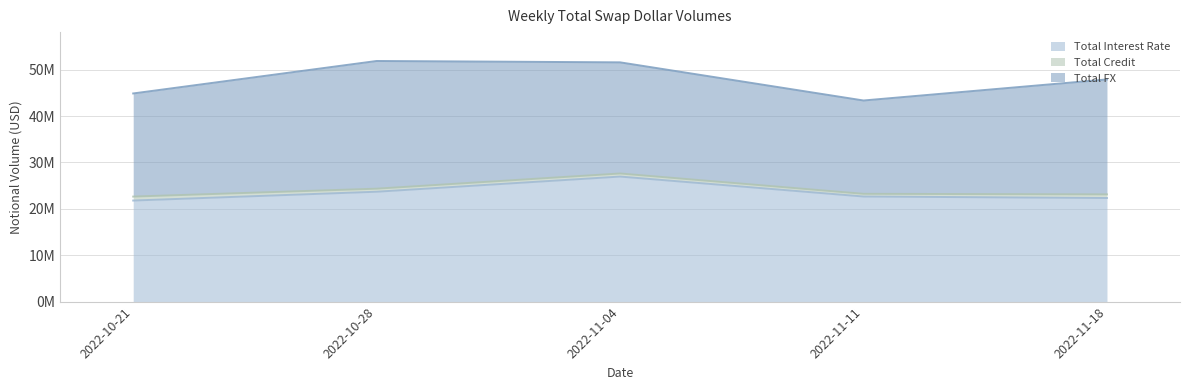

At which category does Total Credit reach its first local peak?

2022-11-04